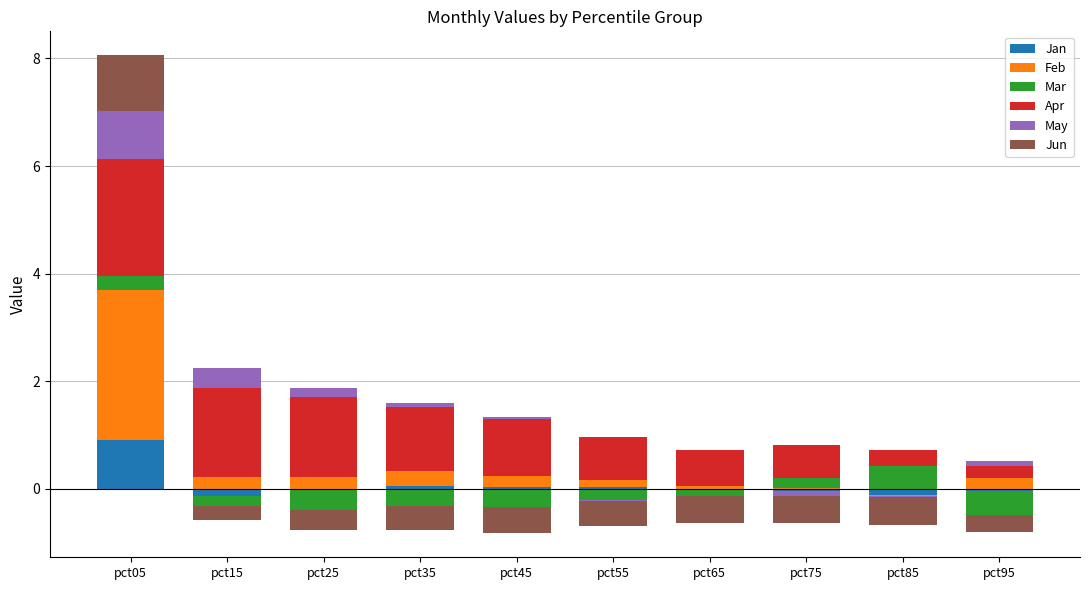

True or false: May has a value of 0.1 at pct95.

False